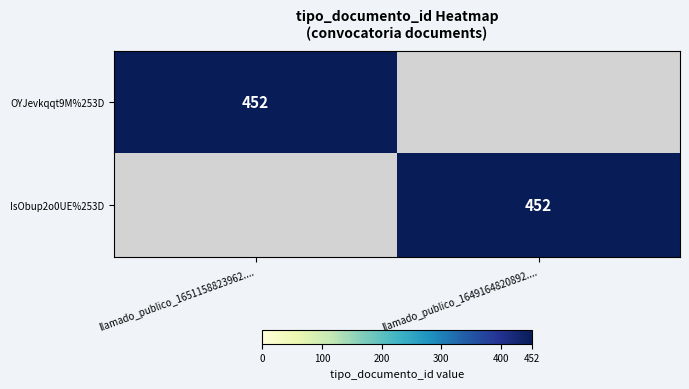

True or false: IsObup2o0UE%253D has a value of 766 at llamado_publico_1649164820892.....

False